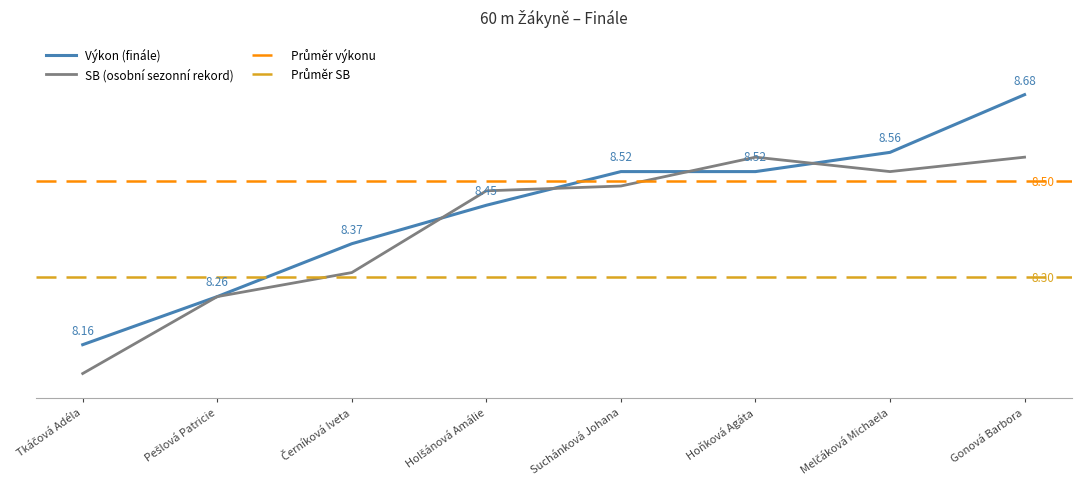

Is it true that SB equals 8.5 at Holšánová Amálie?

True